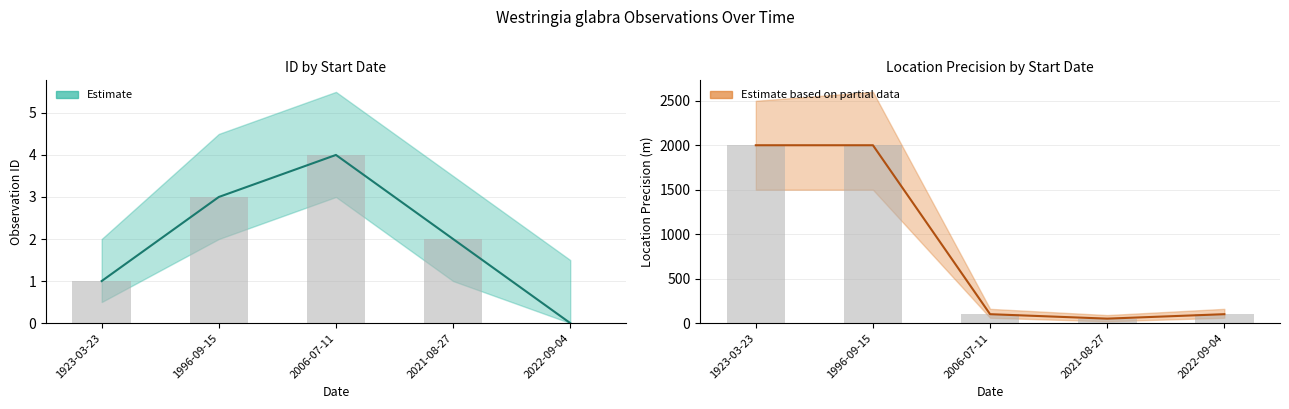

What is the label of the 4th bar from the left?

2021-08-27